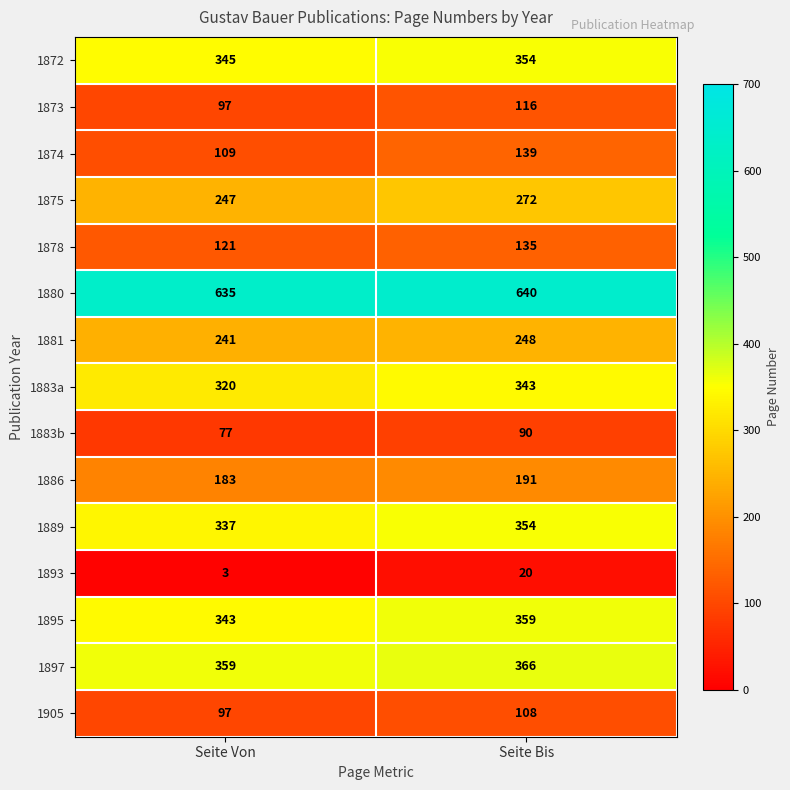

The 1889 series shows 177 at Seite Von. True or false?

False